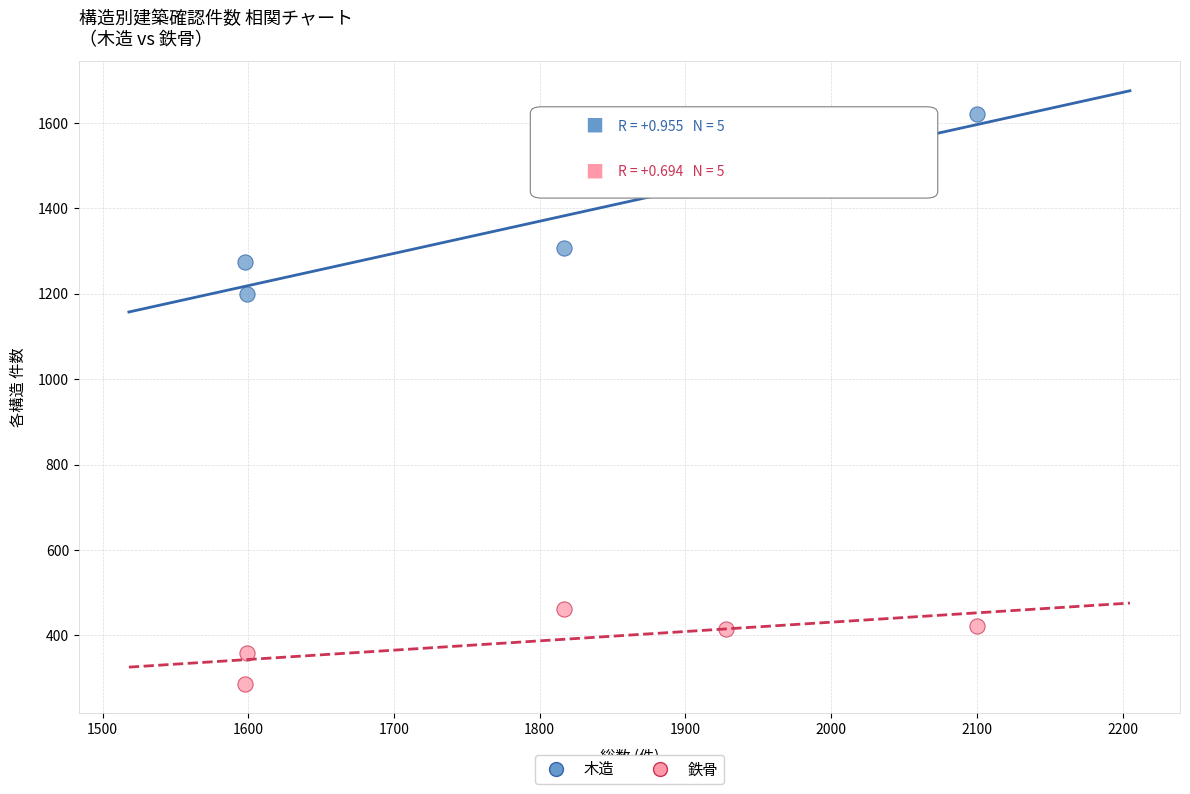

Which series reaches the minimum Y coordinate?

鉄骨